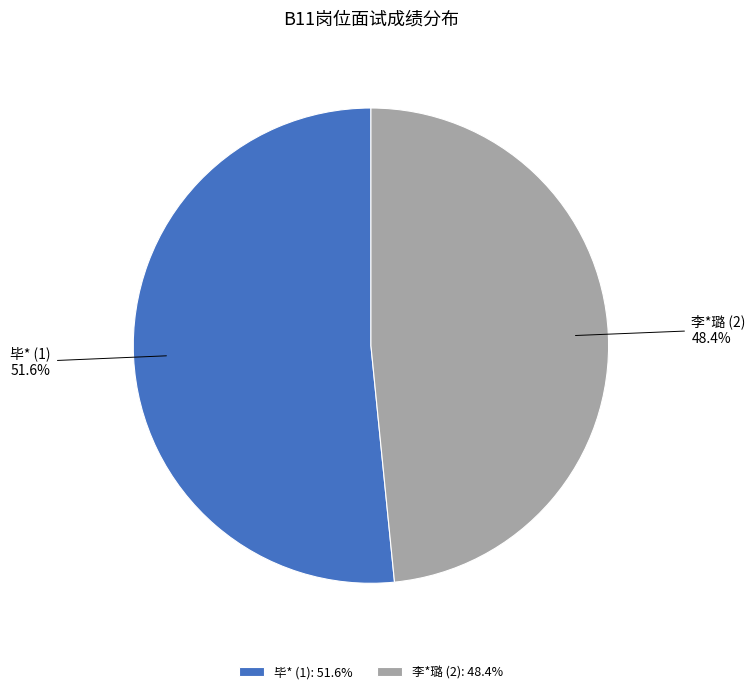

Does any single category account for the majority?

Yes